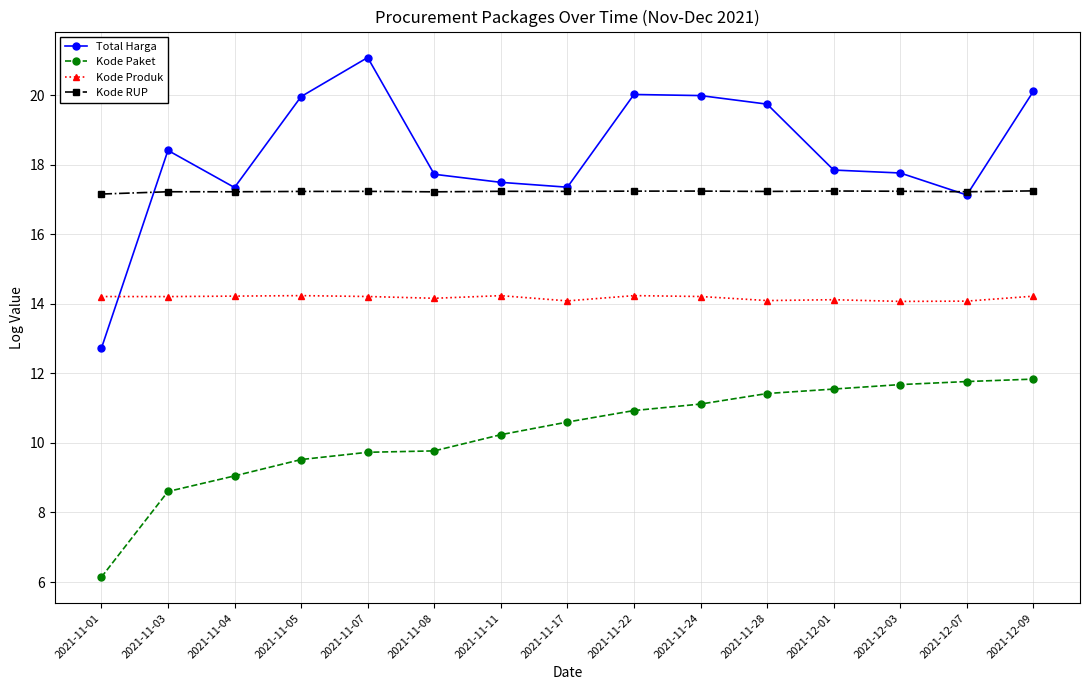

What is the difference between the Kode Paket values at 2021-11-17 and 2021-11-11?

0.4